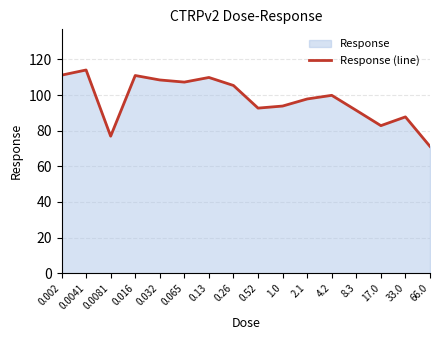

Approximately how many times larger is the value at 0.002 compared to 0.065?

1.0